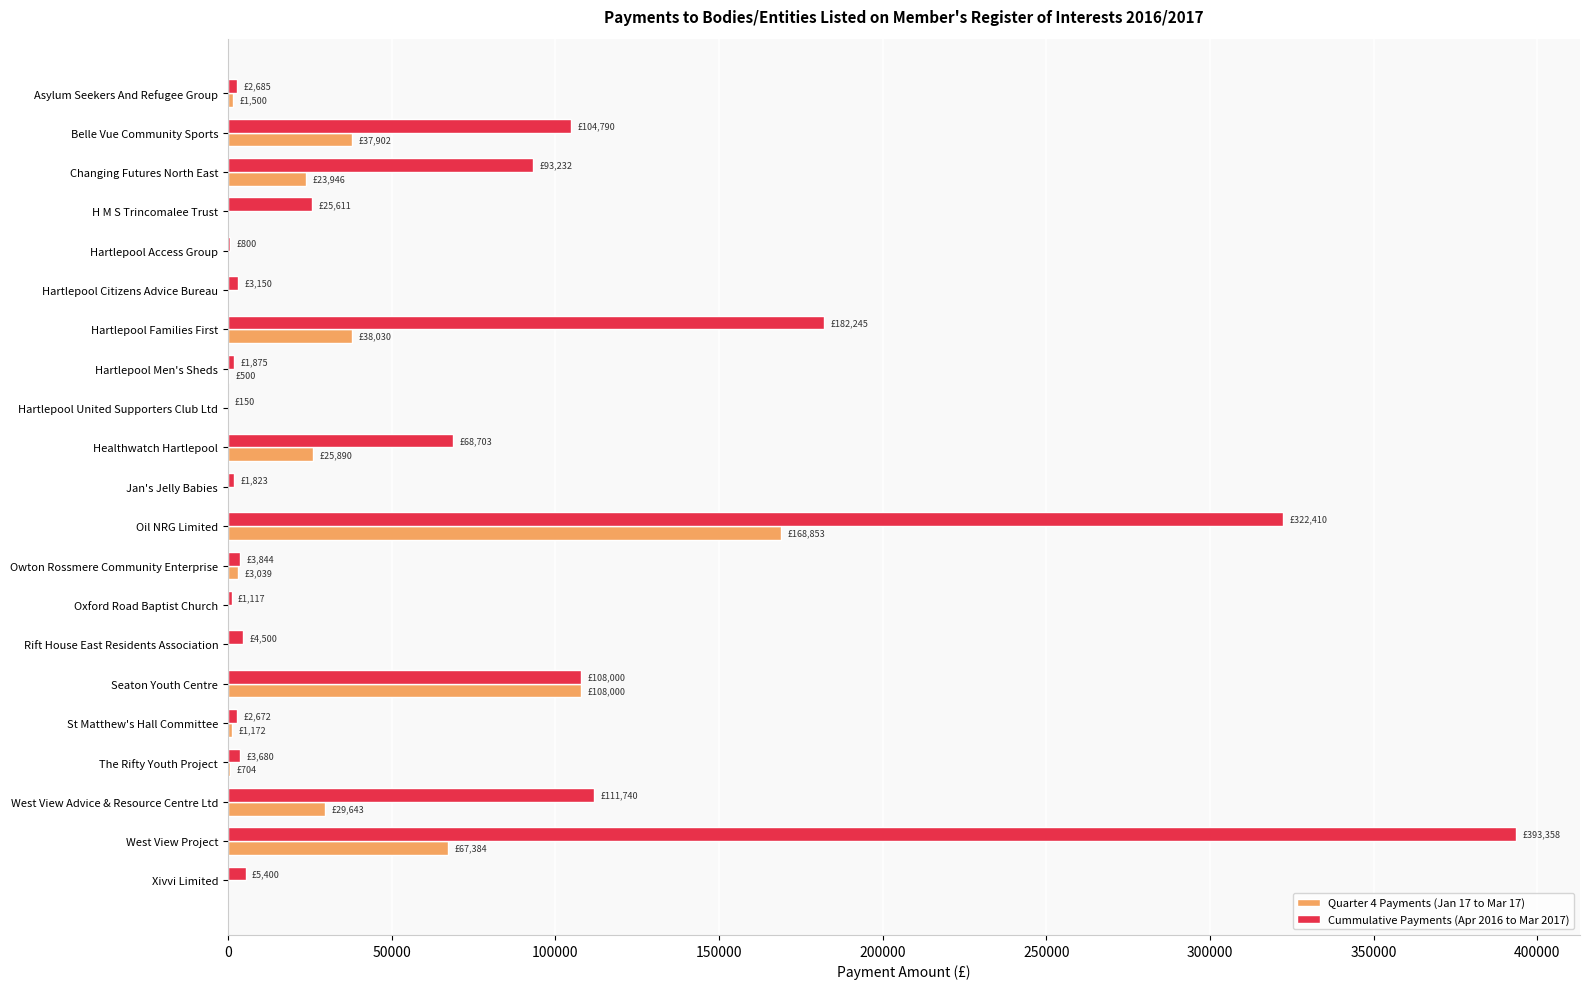

At which category is the sum across all series the highest?

Oil NRG Limited